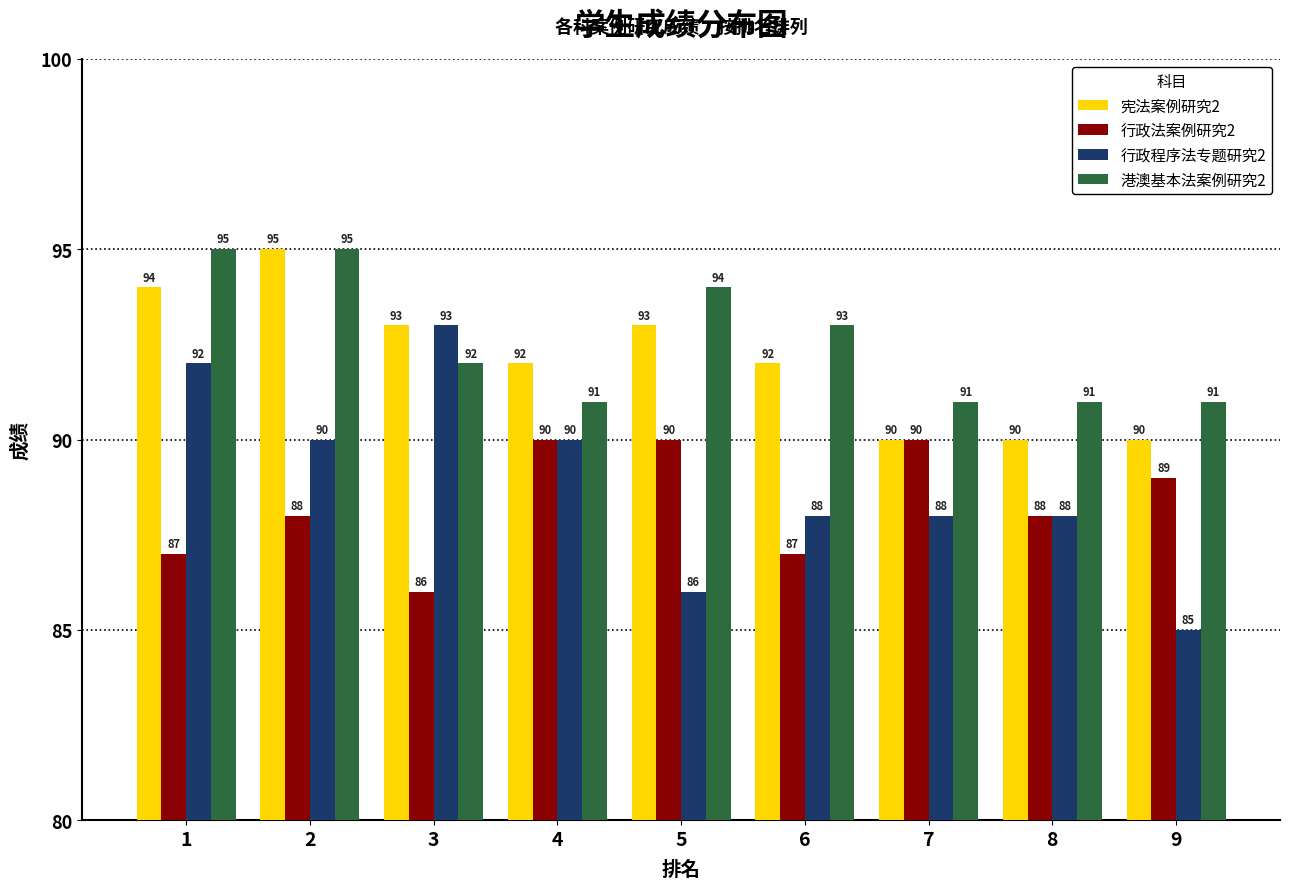

What is the sum of the 港澳基本法案例研究2 values at 2 and 7?

186